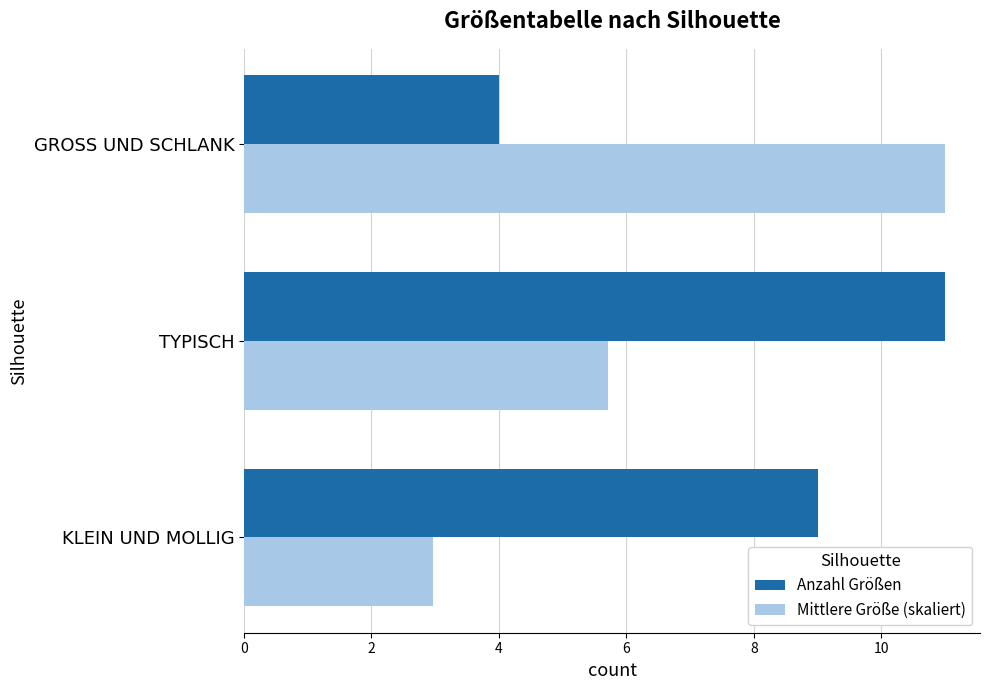

What is the difference between the maximum and minimum values in the Anzahl Größen series?

7.0